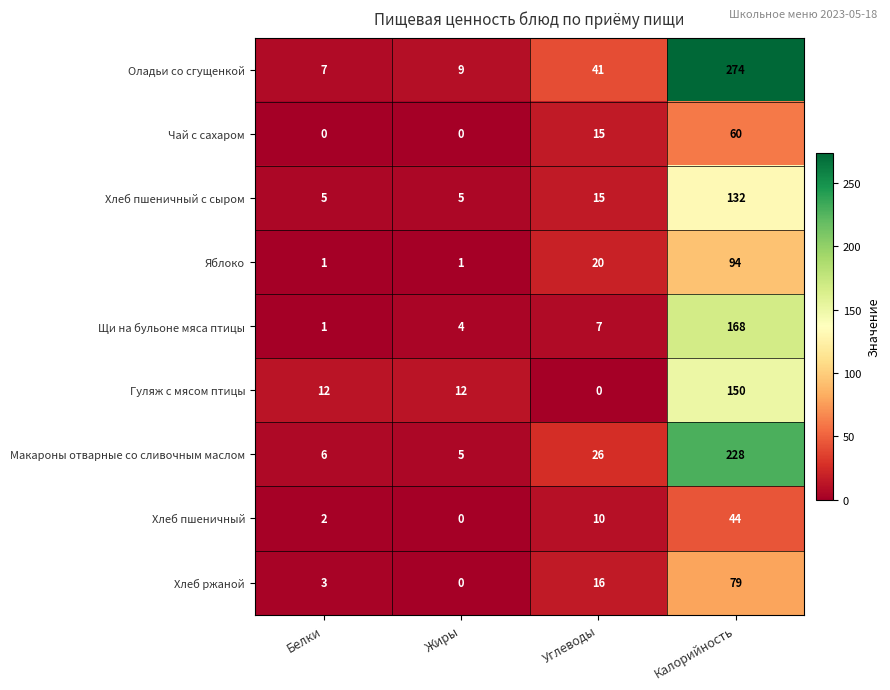

Read the Гуляж с мясом птицы value at Белки, to the nearest 5.

10